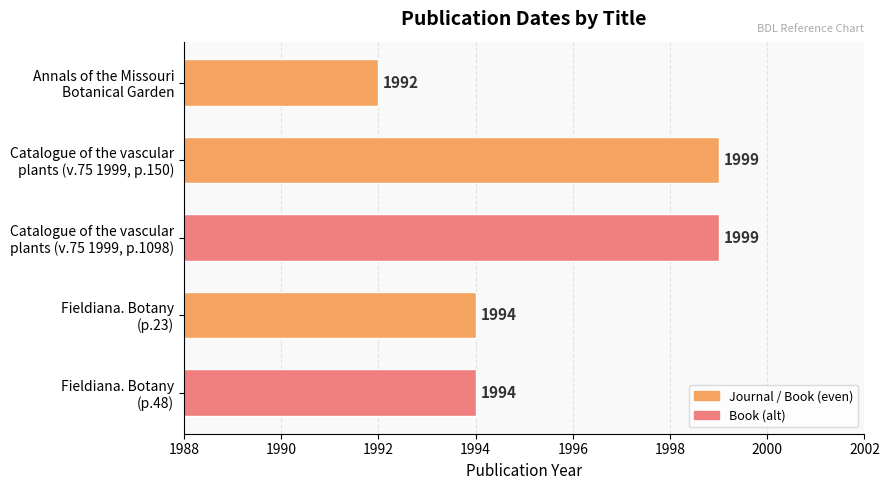

What is the minimum value shown in the chart?

1992